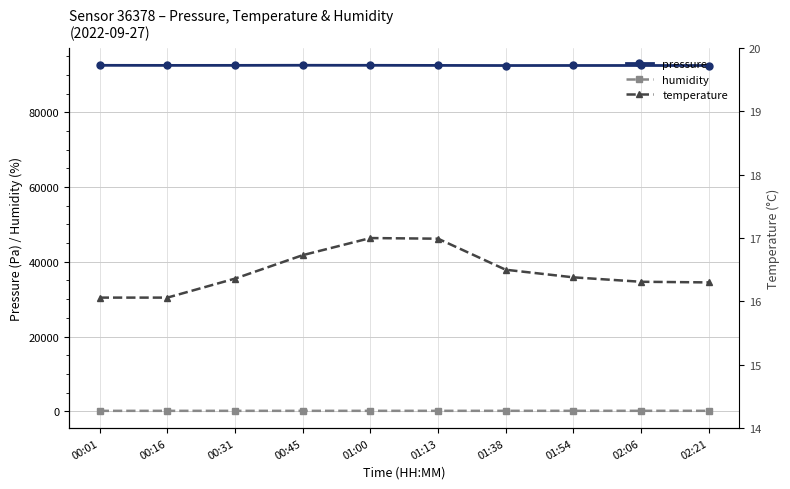

Where is humidity nearest to the value 95?

01:13